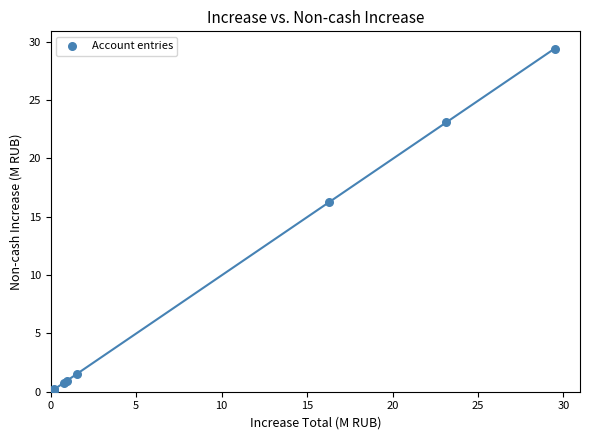

What Y value in the scatter plot is closest to 14?

16.3